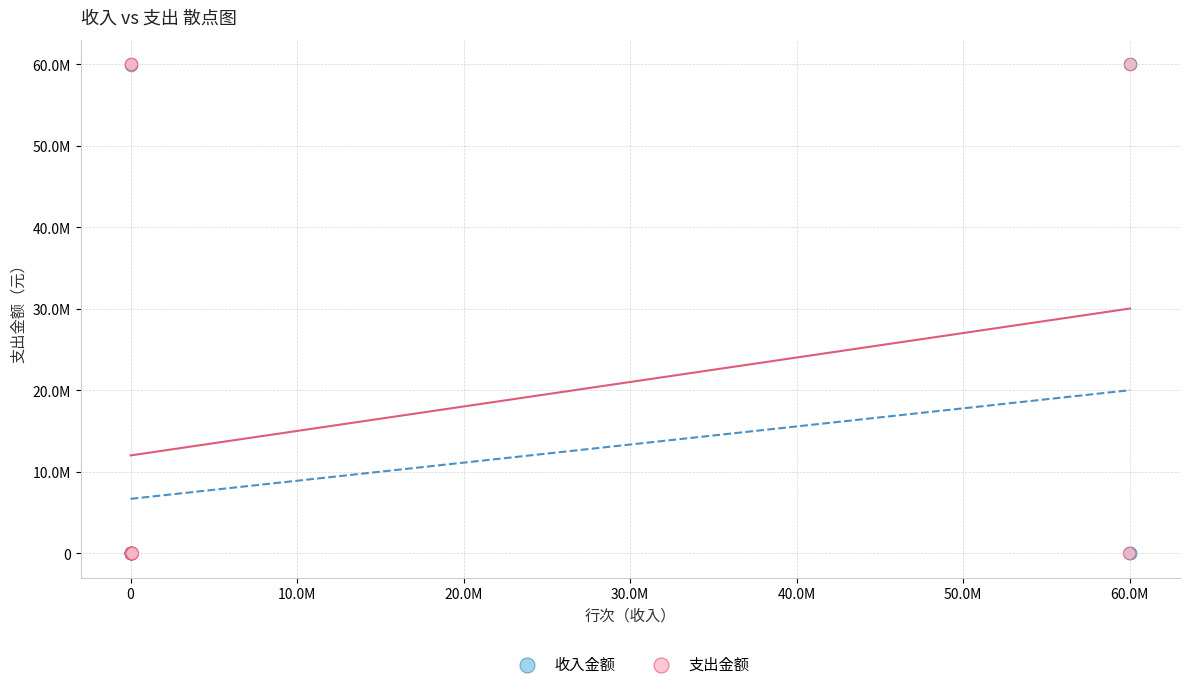

What are all the series names shown in the legend?

收入金额, 支出金额